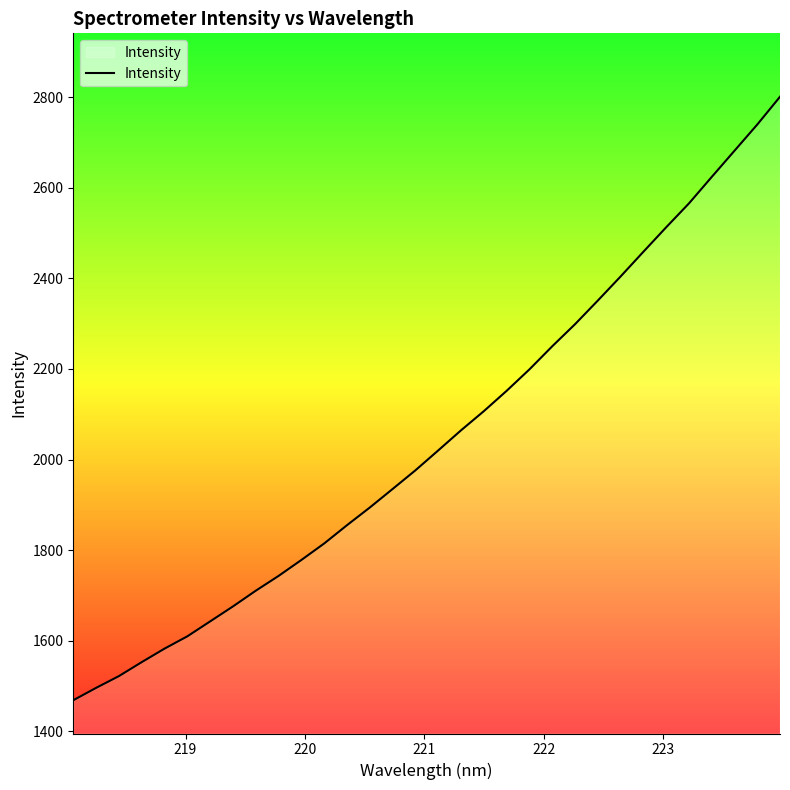

What is the greatest value displayed?

2801.1